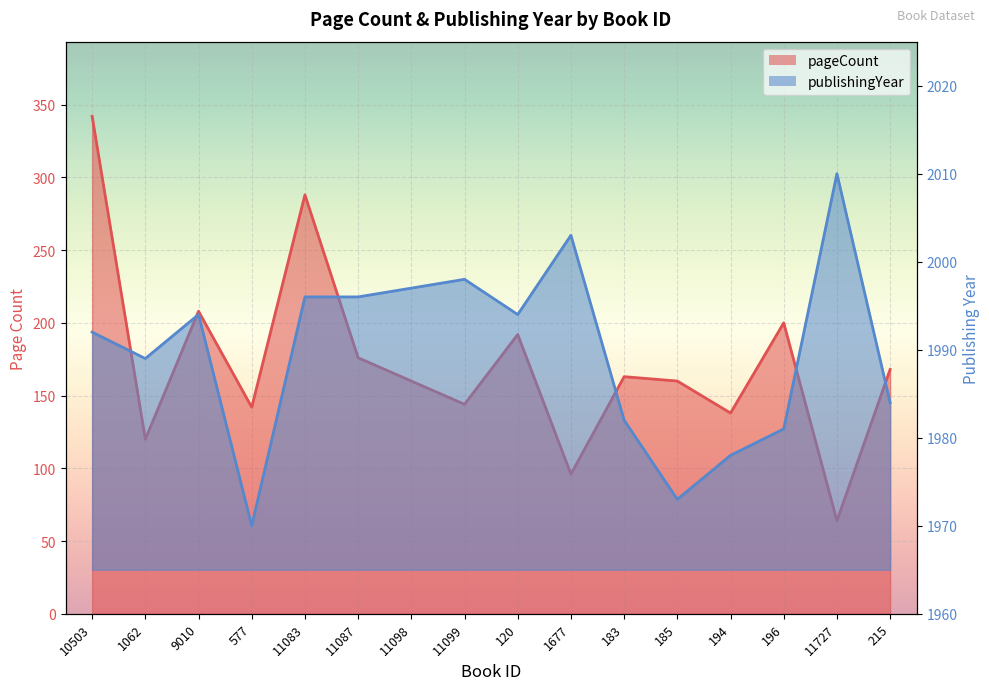

Where is the first local minimum for publishingYear?

1062